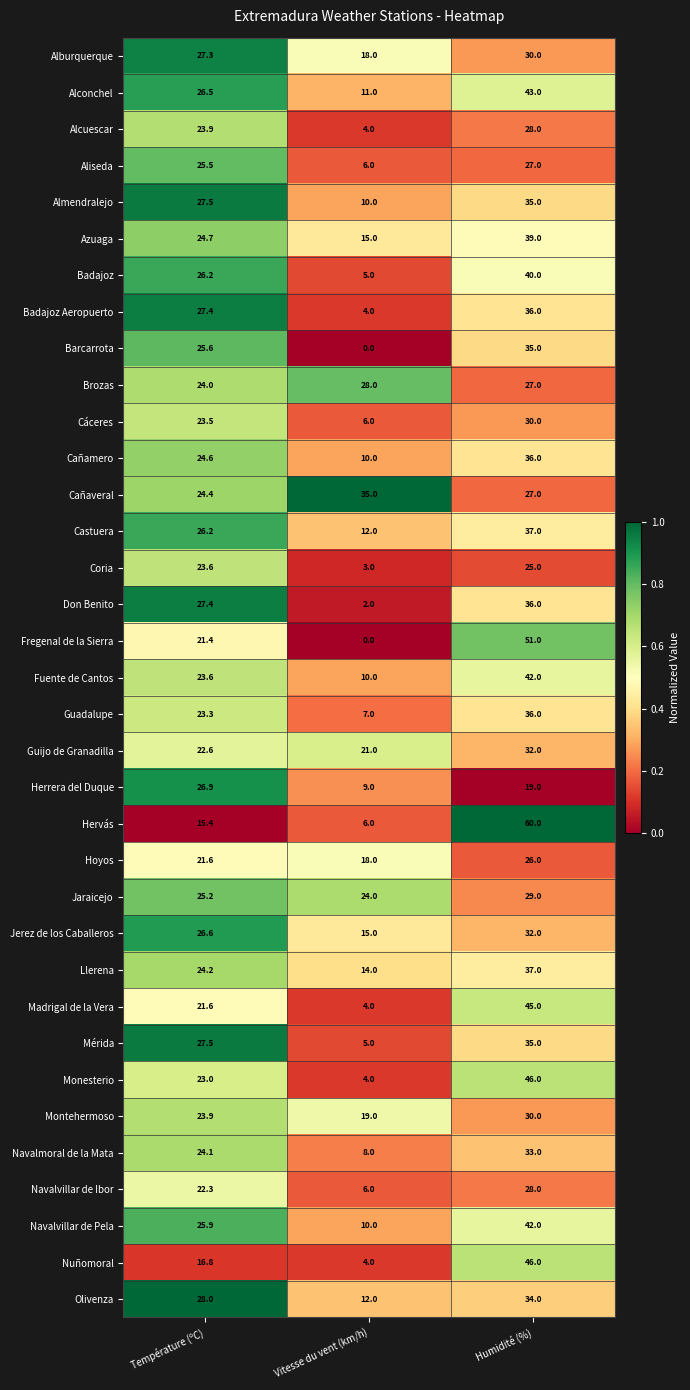

Which category has the highest value across all series?

Humidité (%)